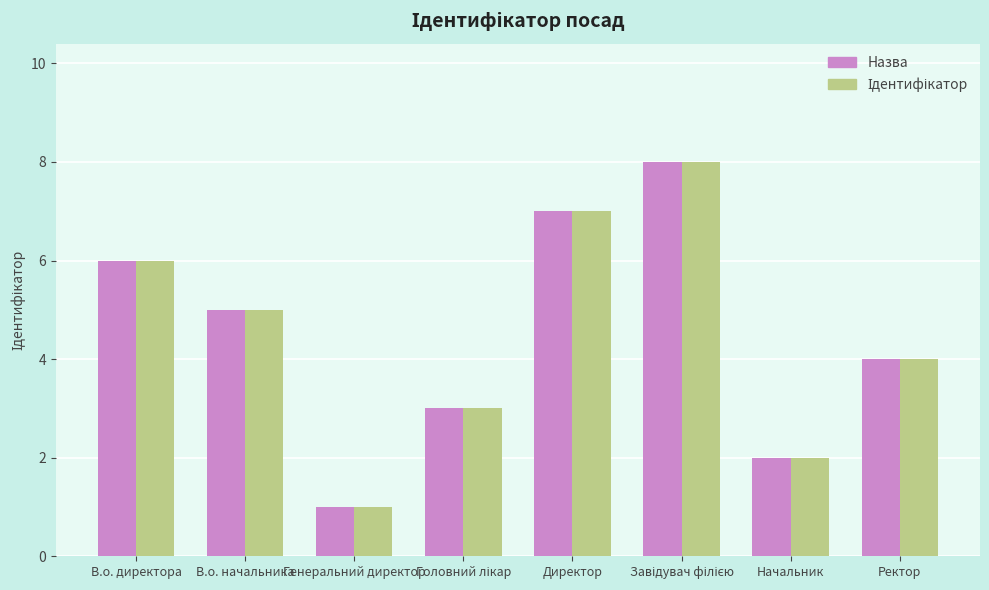

Which label corresponds to the smallest value in the chart?

Генеральний директор